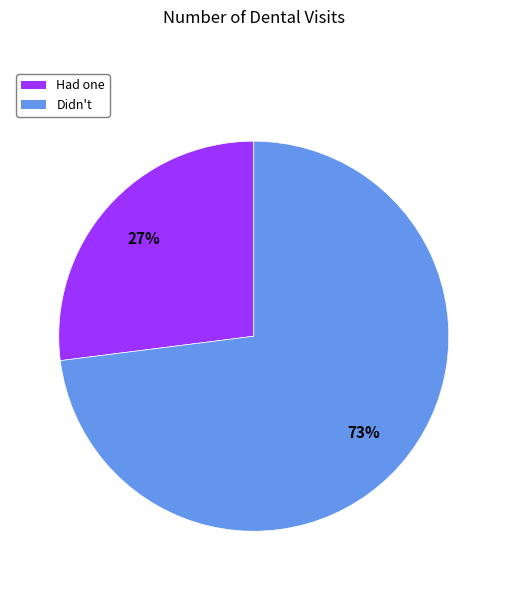

Do Had one and Didn't together represent more than half of the pie?

Yes